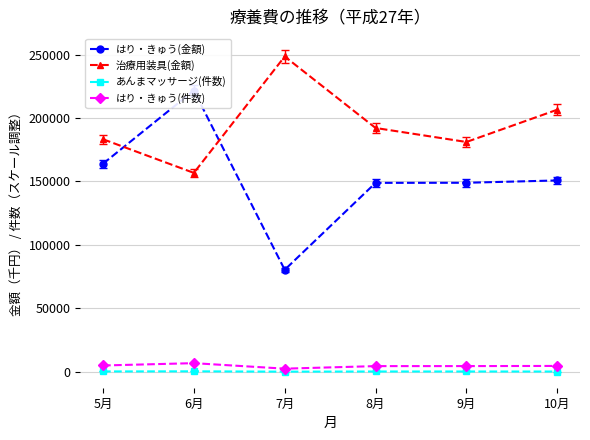

What is the label of the 5th point from the right?

6月